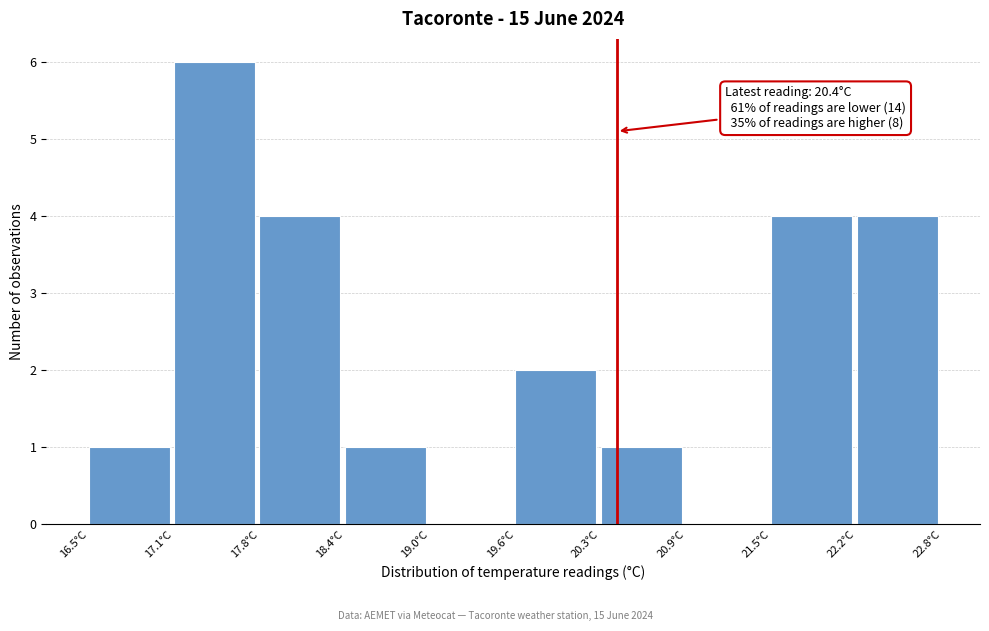

Which range on the x-axis has the tallest bar?

17.13 to 17.76